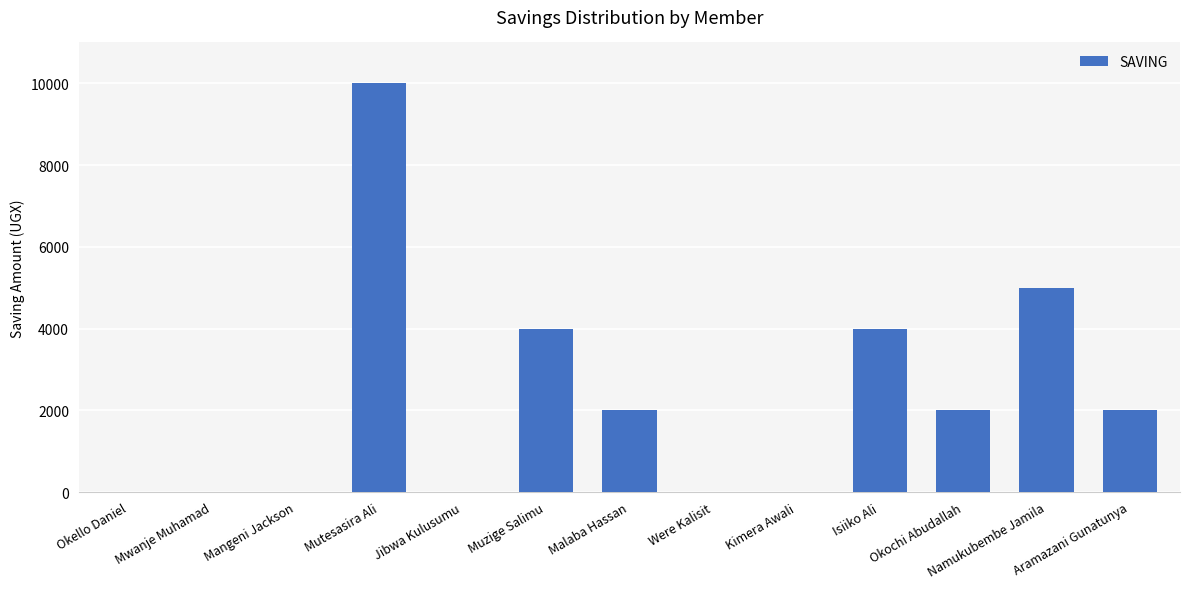

Is it true that the value at Isiiko Ali is 1992?

False